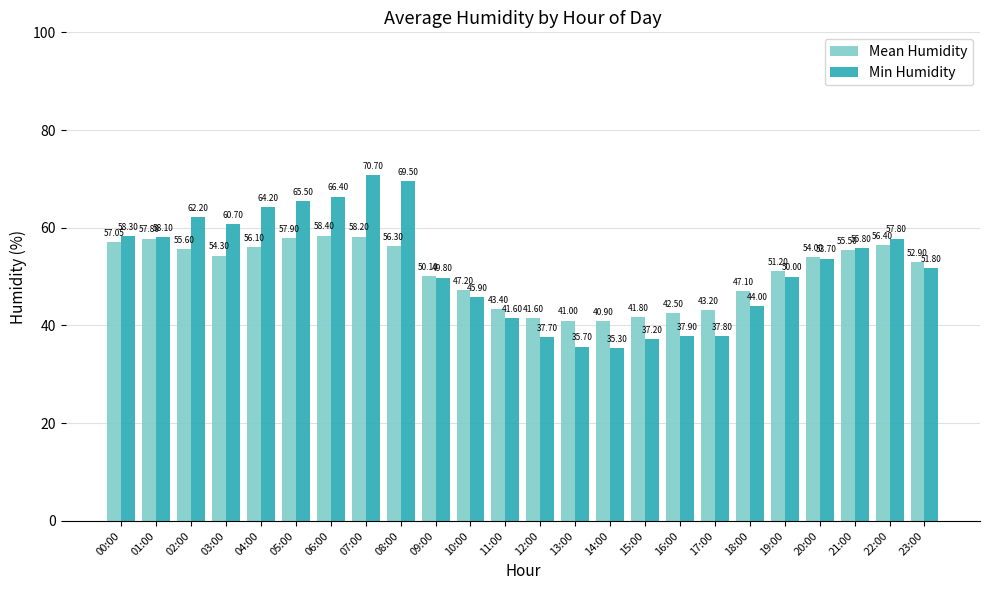

Is it true that Min Humidity equals 51.8 at 23:00?

True